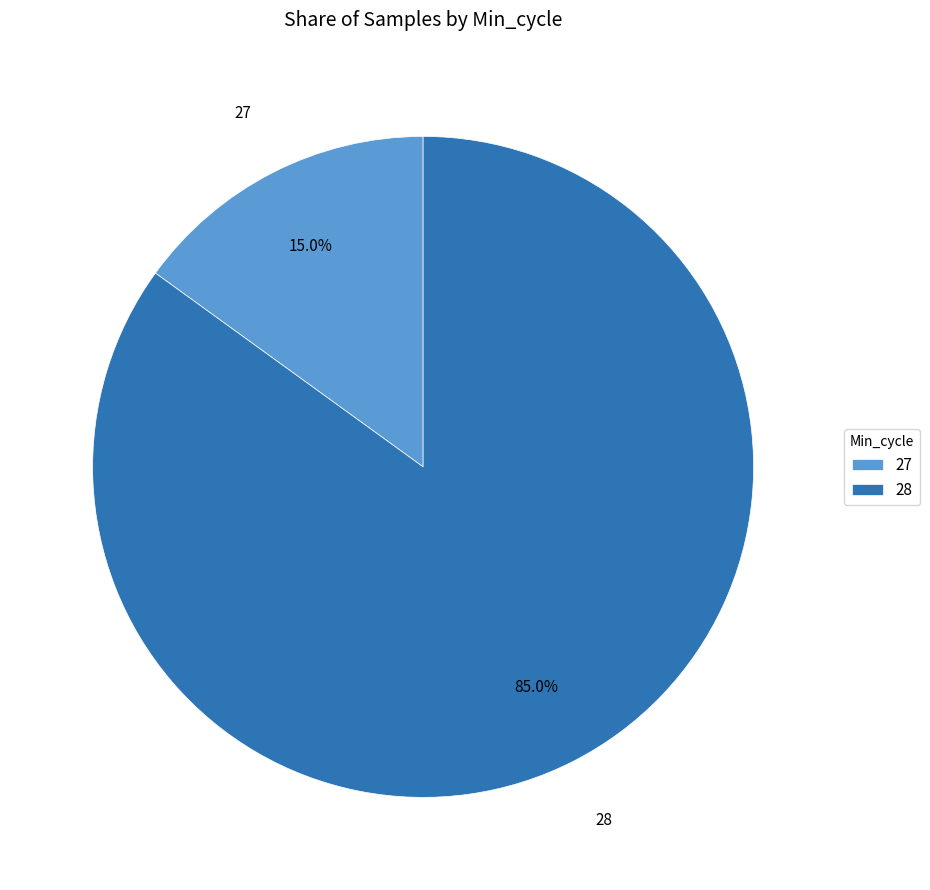

The 28 slice represents 16% of the pie. True or false?

False